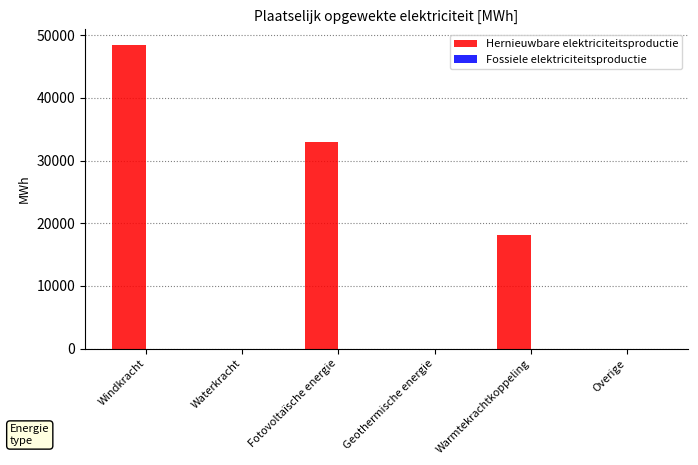

Which has a higher value, Waterkracht or Warmtekrachtkoppeling?

Warmtekrachtkoppeling